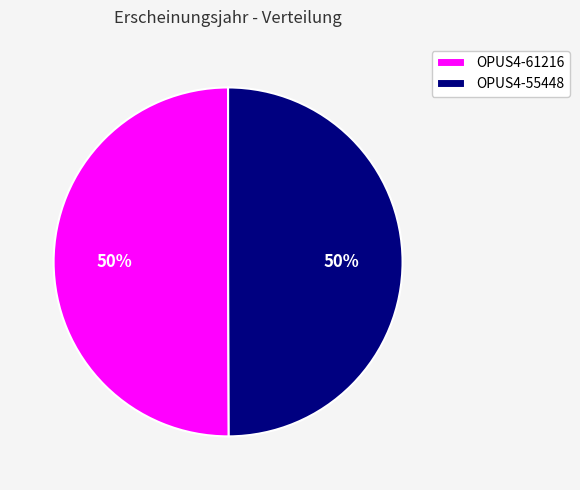

To the nearest percent, what portion does OPUS4-61216 represent?

50%